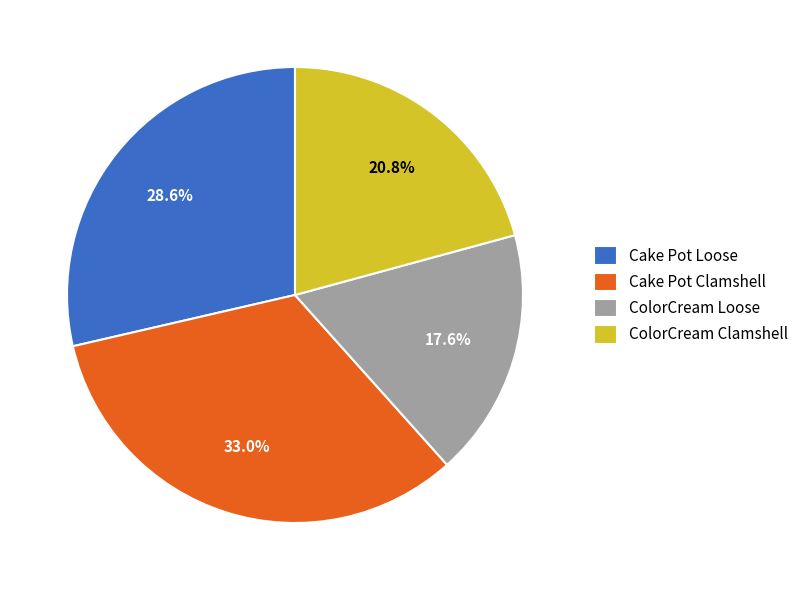

Between Cake Pot Loose and Cake Pot Clamshell, which is larger?

Cake Pot Clamshell